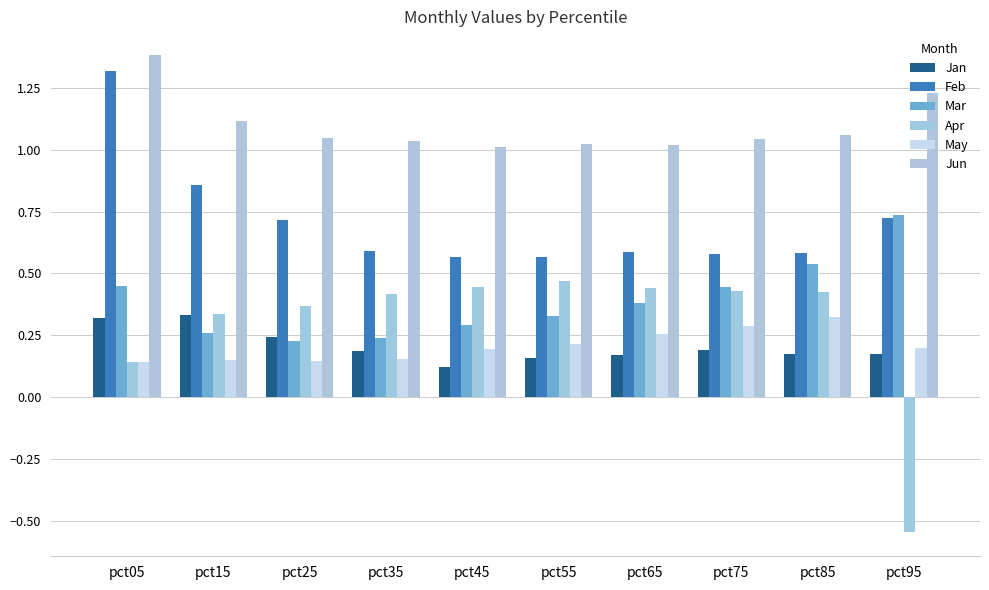

Are the bars horizontal?

No